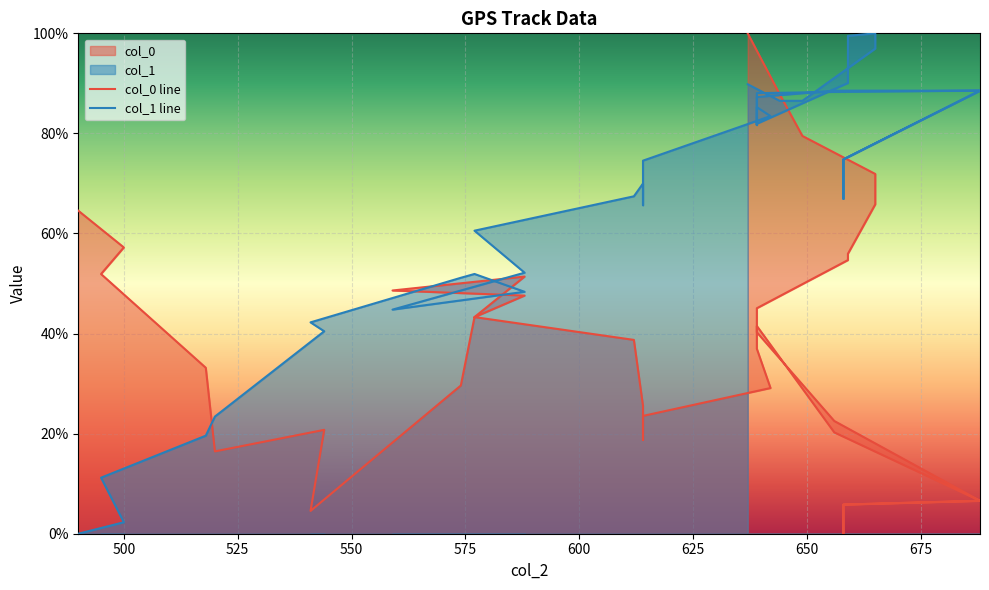

Does the chart display data point markers on the line(s)?

No